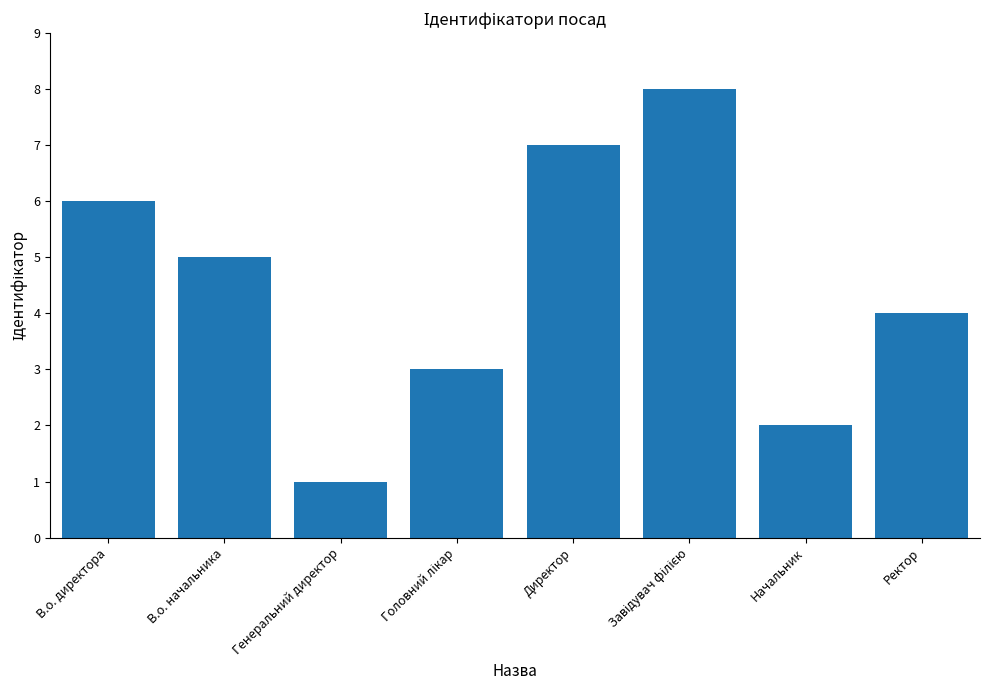

What is the label of the 6th bar from the right?

Генеральний директор